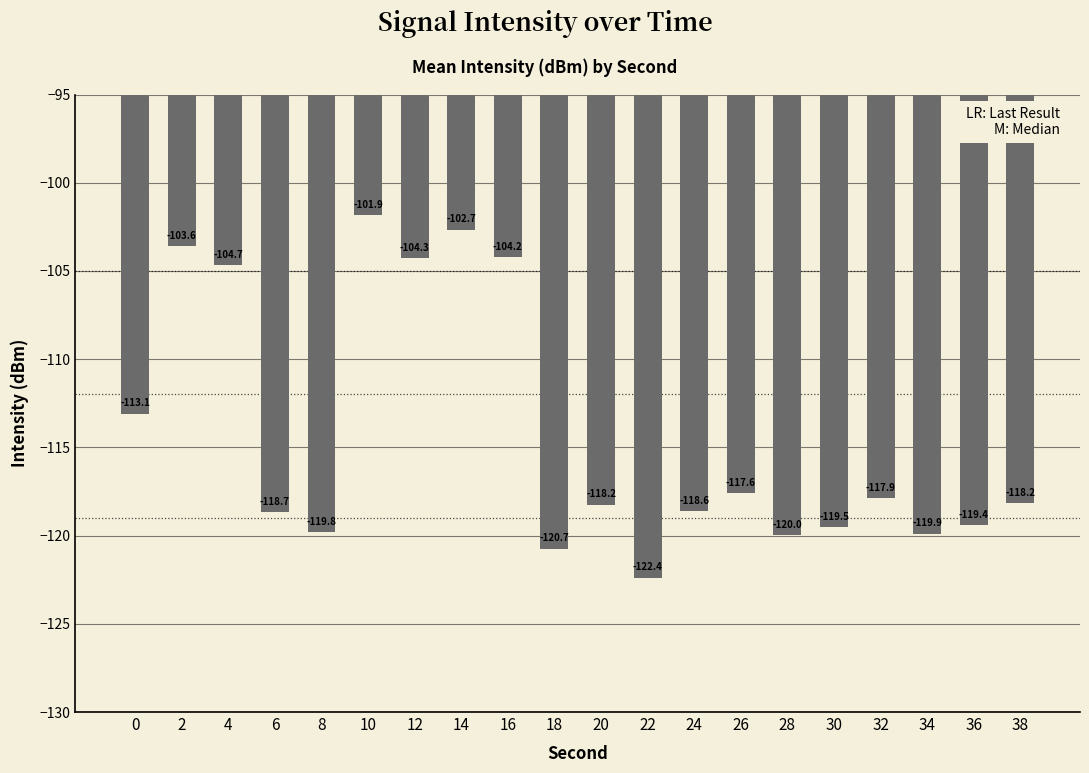

How many values are below -118?

11